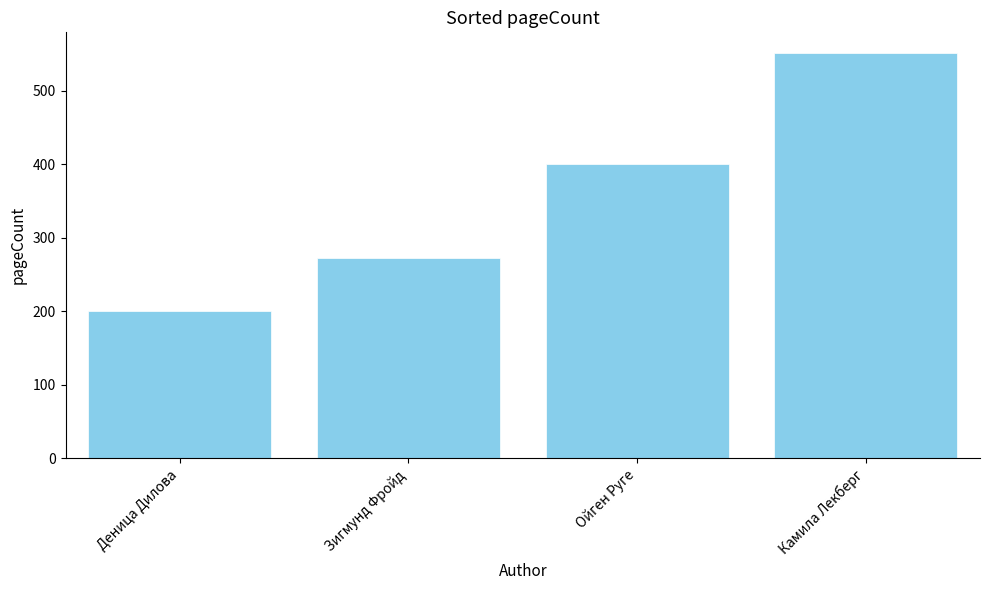

Which category has the lowest value across all series?

Деница Дилова